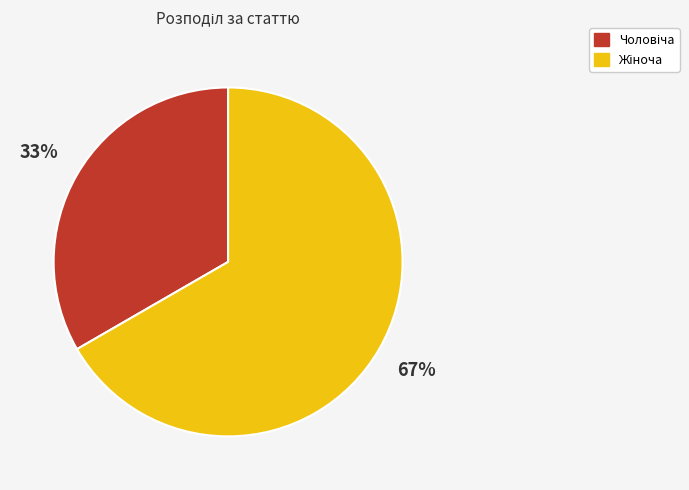

Does any single category account for the majority?

Yes